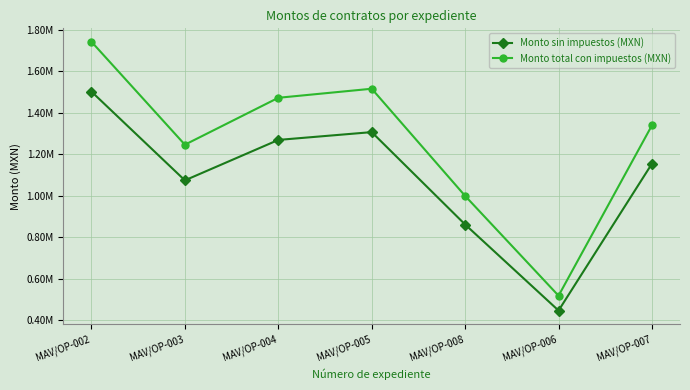

What is the difference between the second highest and second lowest values in the Monto total con impuestos (MXN) series?

516869.9